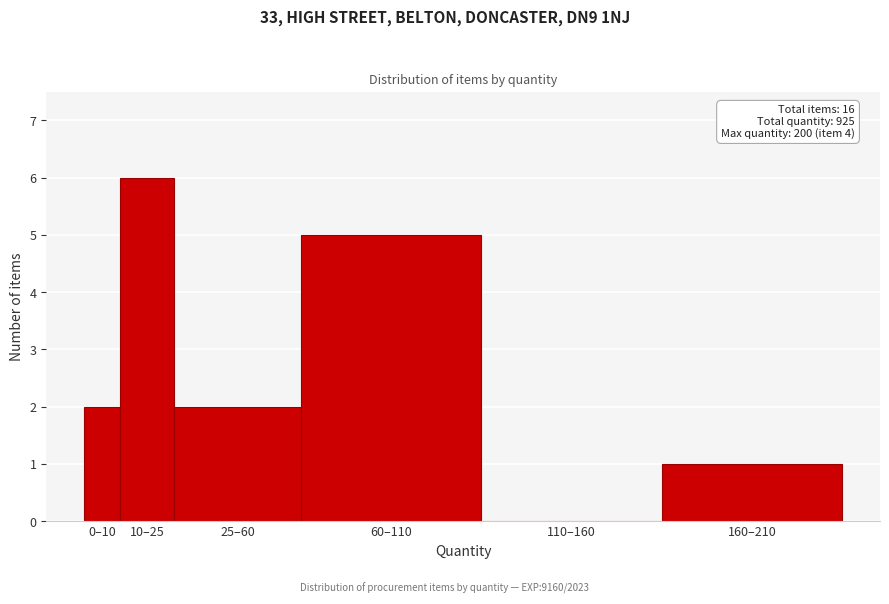

Reading left to right, list all the values displayed in this chart.

0–10=2	10–25=6	25–60=2	60–110=5	110–160=0	160–210=1